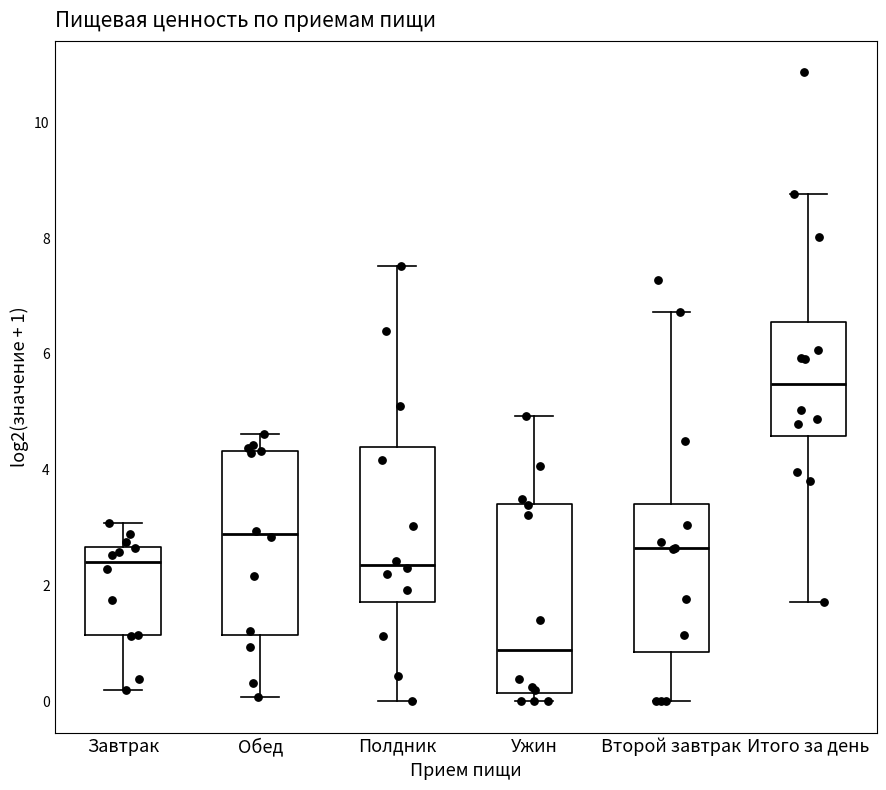

Where is the upper edge of the box for Полдник on the y-axis? The values are not printed on the chart, so give them approximately, as read against the axis.

4.4